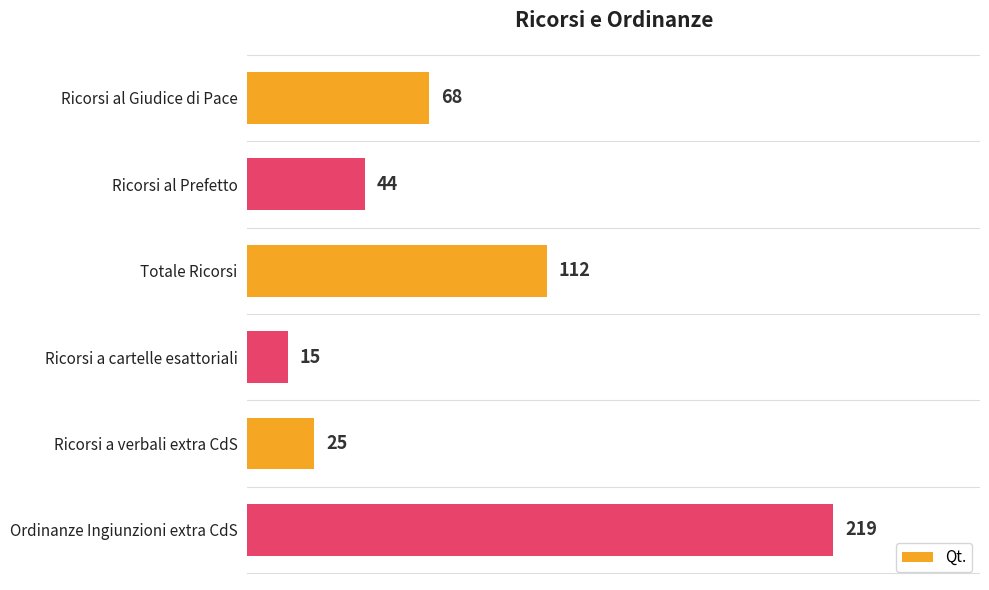

List the labels in order of value, largest first.

Ordinanze Ingiunzioni extra CdS, Totale Ricorsi, Ricorsi al Giudice di Pace, Ricorsi al Prefetto, Ricorsi a verbali extra CdS, Ricorsi a cartelle esattoriali